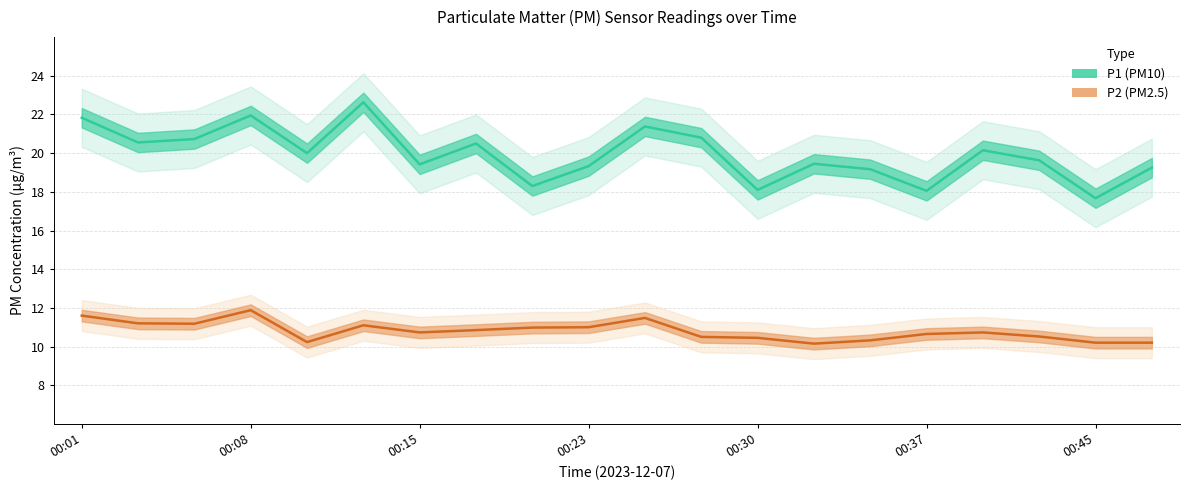

What is the lowest value of the P2 (PM2.5) series?

10.2